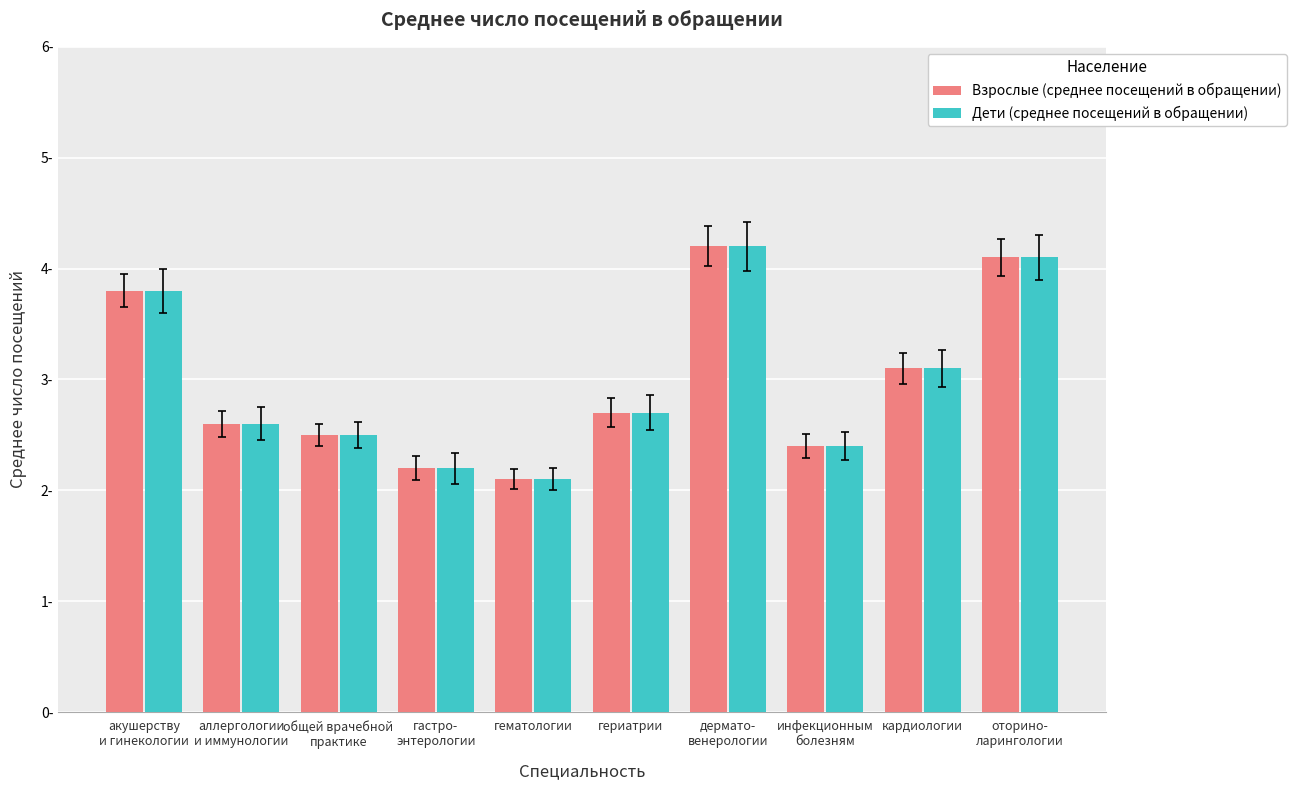

What is the total value across all series at дермато-
венерологии?

8.4